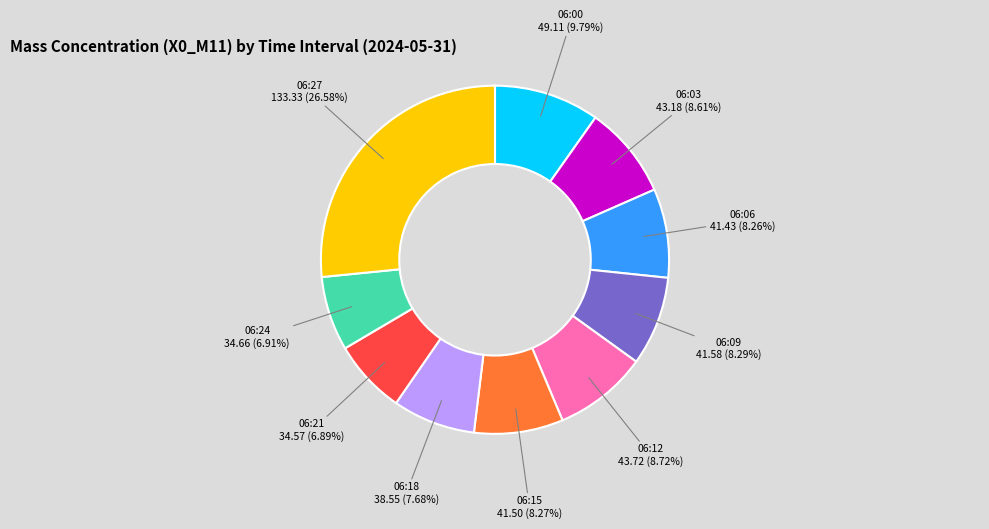

Is there a majority slice in this chart?

No